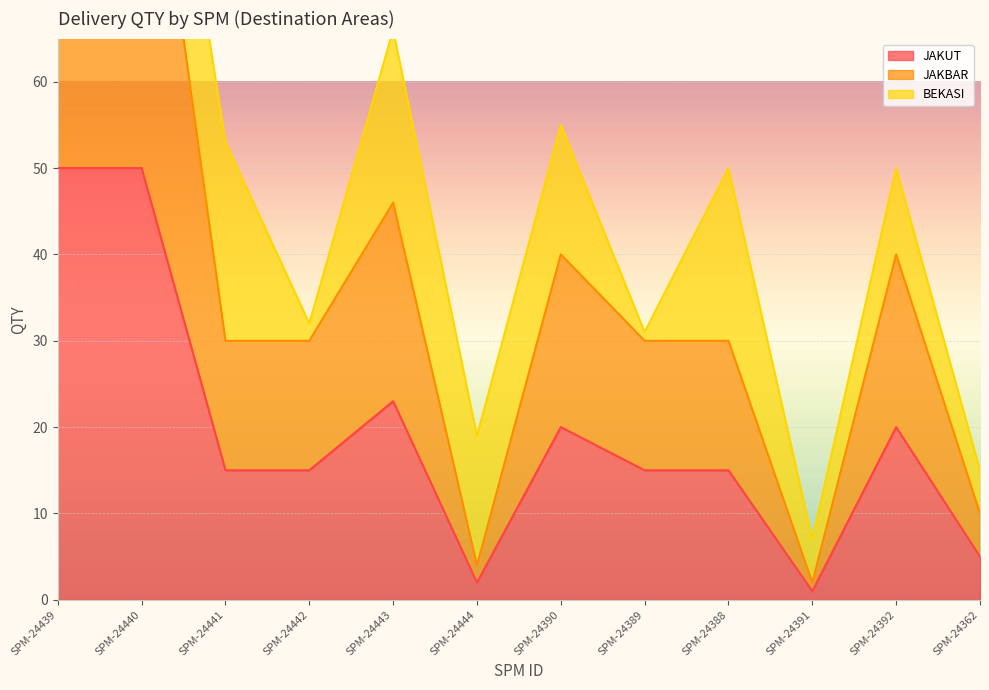

What is the value of the JAKBAR point at the 11th from the left?

40